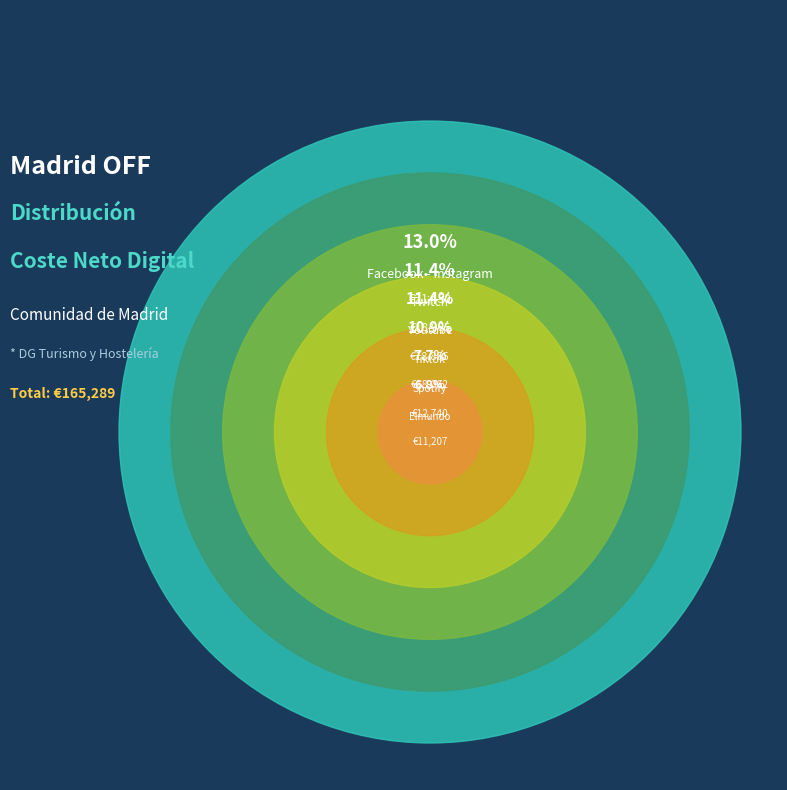

To the nearest percent, what is the combined percentage of Youtube and Tiktok?

22%